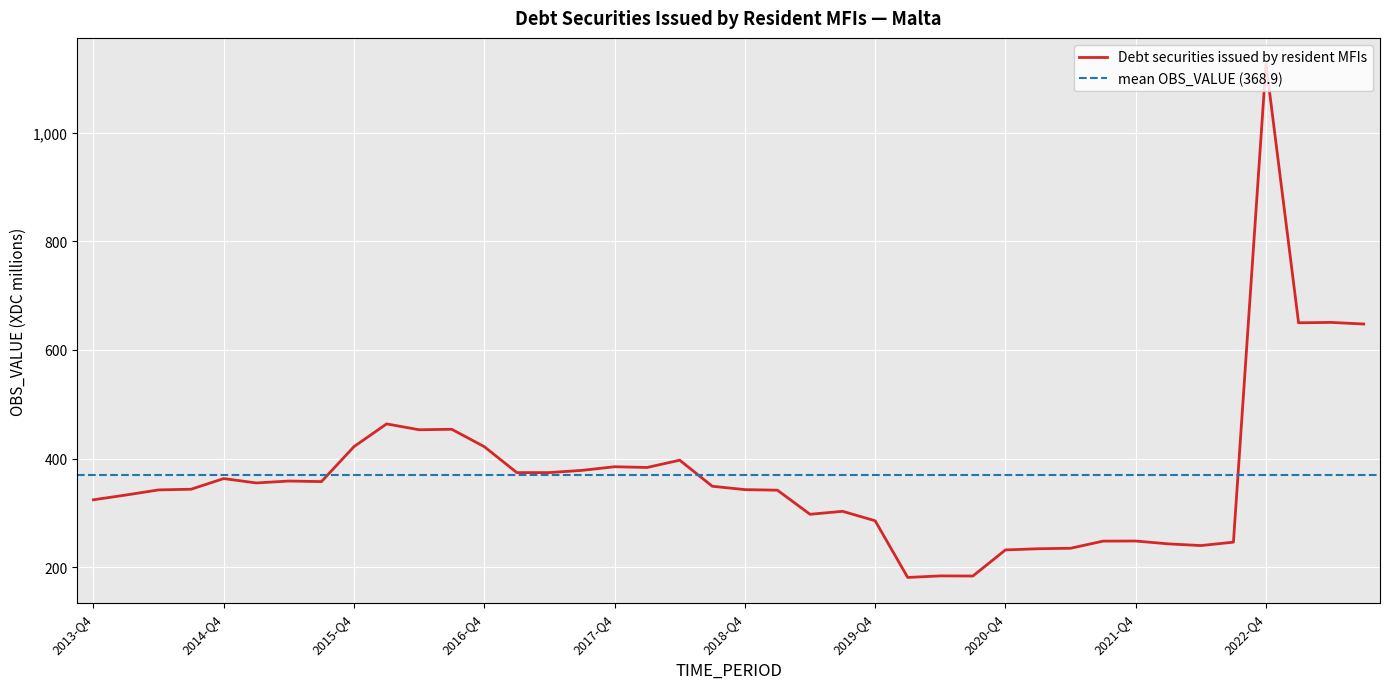

The value of Debt securities issued by resident MFIs at 2018-Q4 is 100.7. True or false?

False